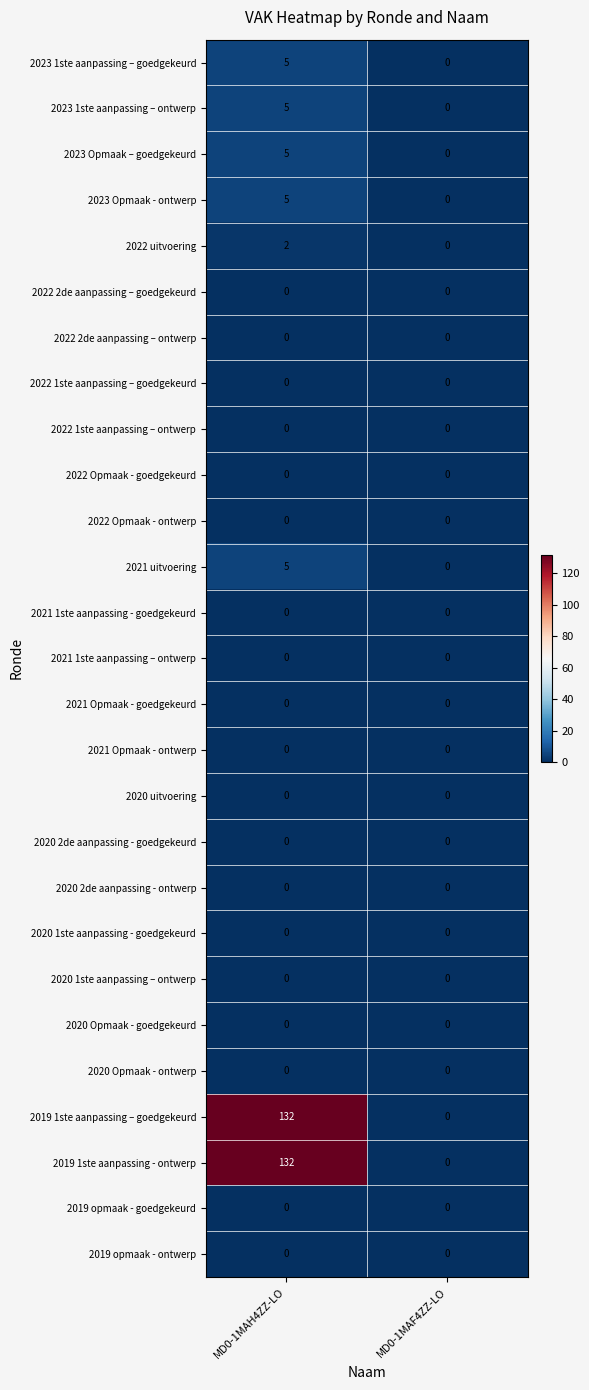

What is the spread (max minus min) of values at MD0-1MAH4ZZ-LO?

132